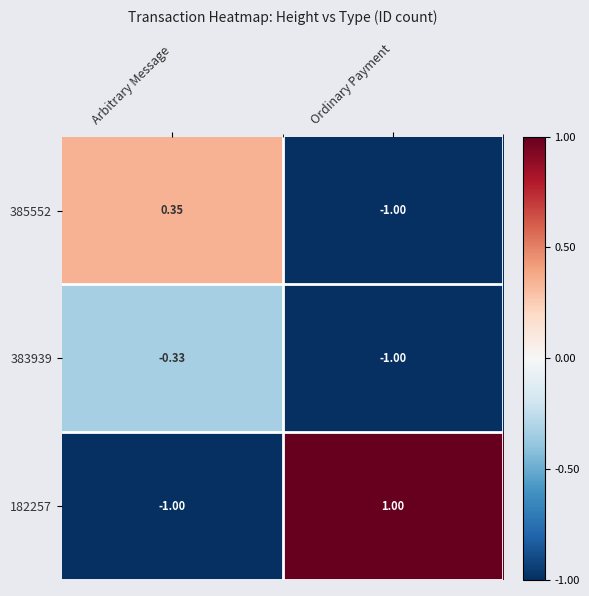

At which label does 385552 first exceed 0?

Arbitrary Message